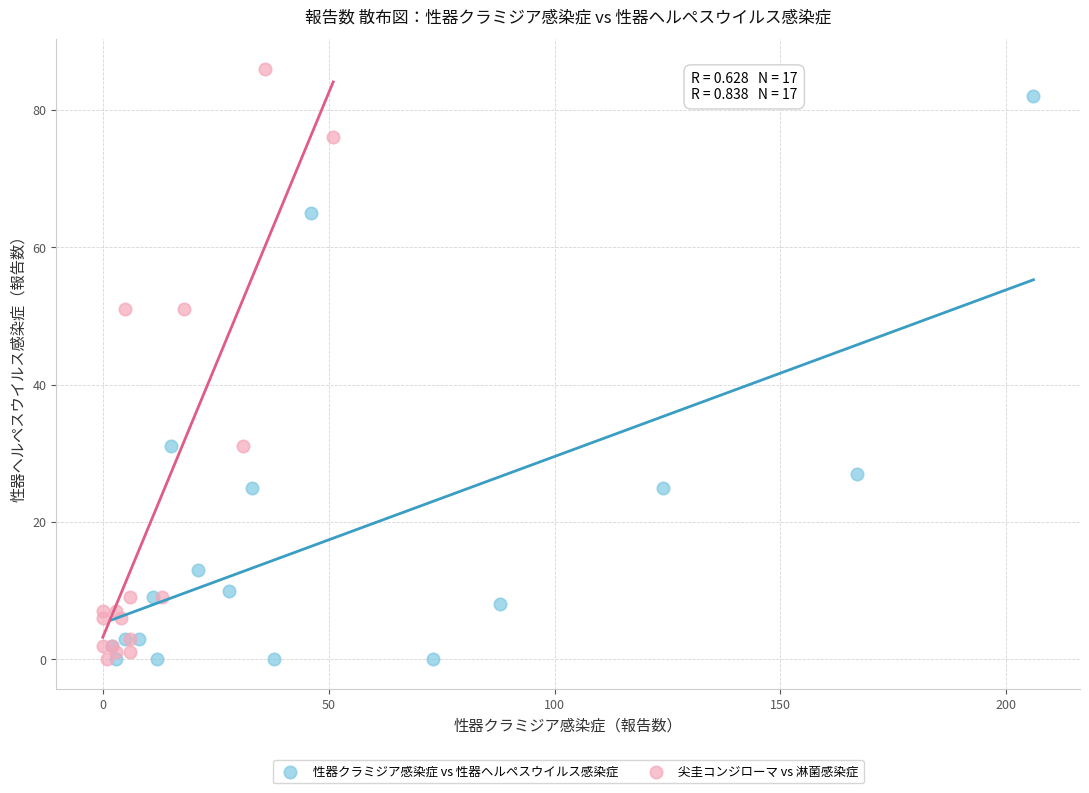

Which series has the widest spread of Y values?

尖圭コンジローマ vs 淋菌感染症